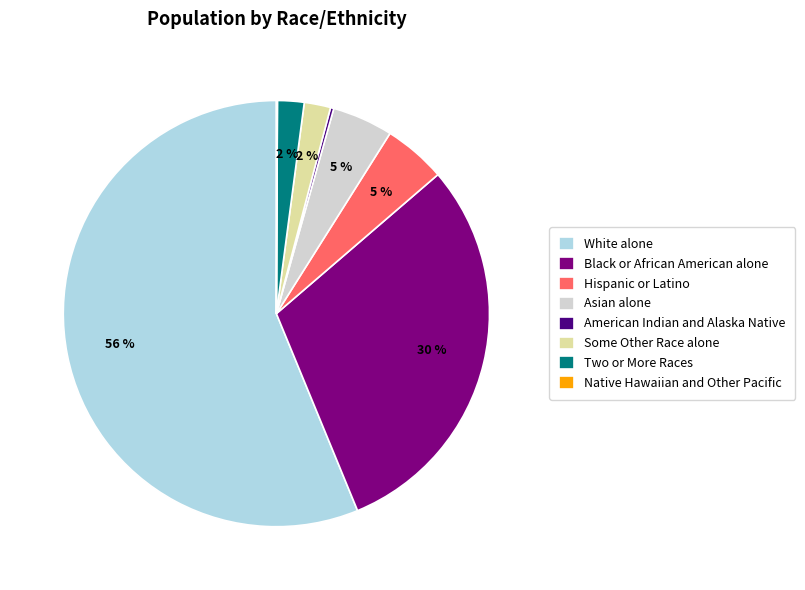

Which slice is the largest?

White alone